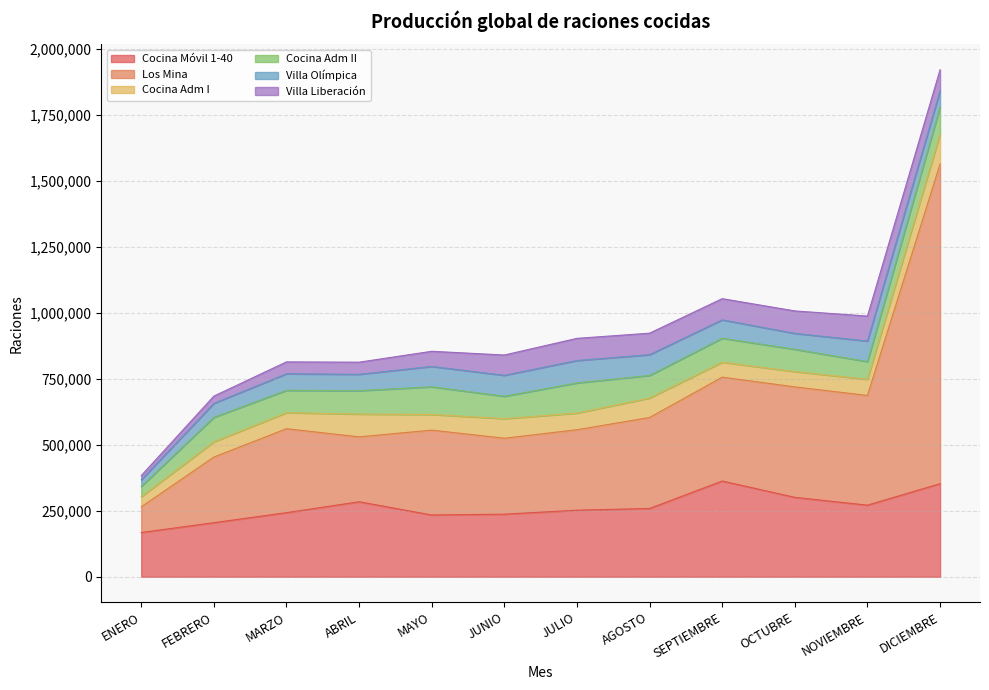

Reading left to right, transcribe all the data shown in this chart.

Cocina Móvil 1-40: 167611	204847	242819	284168	233942	237050	252259	258655	362708	300821	271240	352612
Los Mina: 97194	248639	318079	245872	321637	287723	304729	344744	393439	418582	415643	1211226
Cocina Adm I: 38209	57597	60822	86225	59291	74235	63101	73632	56652	57898	61197	113152
Cocina Adm II: 39207	92854	84579	88792	104839	84714	114345	85601	90881	84414	67159	102407
Villa Olímpica: 25066	53030	62757	61897	77159	79501	84895	78750	69687	60371	77898	61616
Villa Liberación: 15865	27467	45072	46043	57431	76914	83944	81520	80310	85146	94585	80205